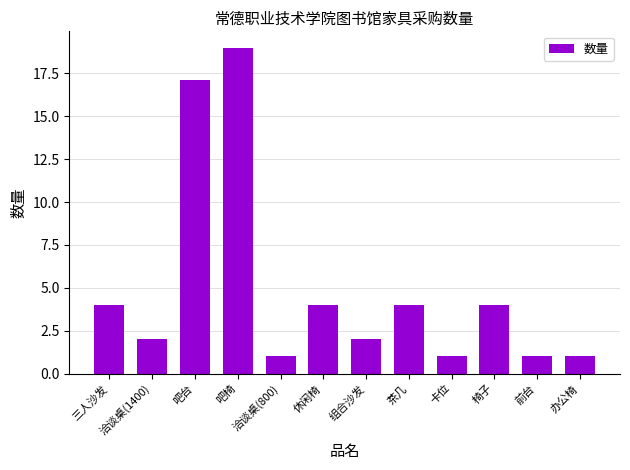

Reading right to left, transcribe all the data shown in this chart.

1.0	1.0	4.0	1.0	4.0	2.0	4.0	1.0	19.0	17.1	2.0	4.0